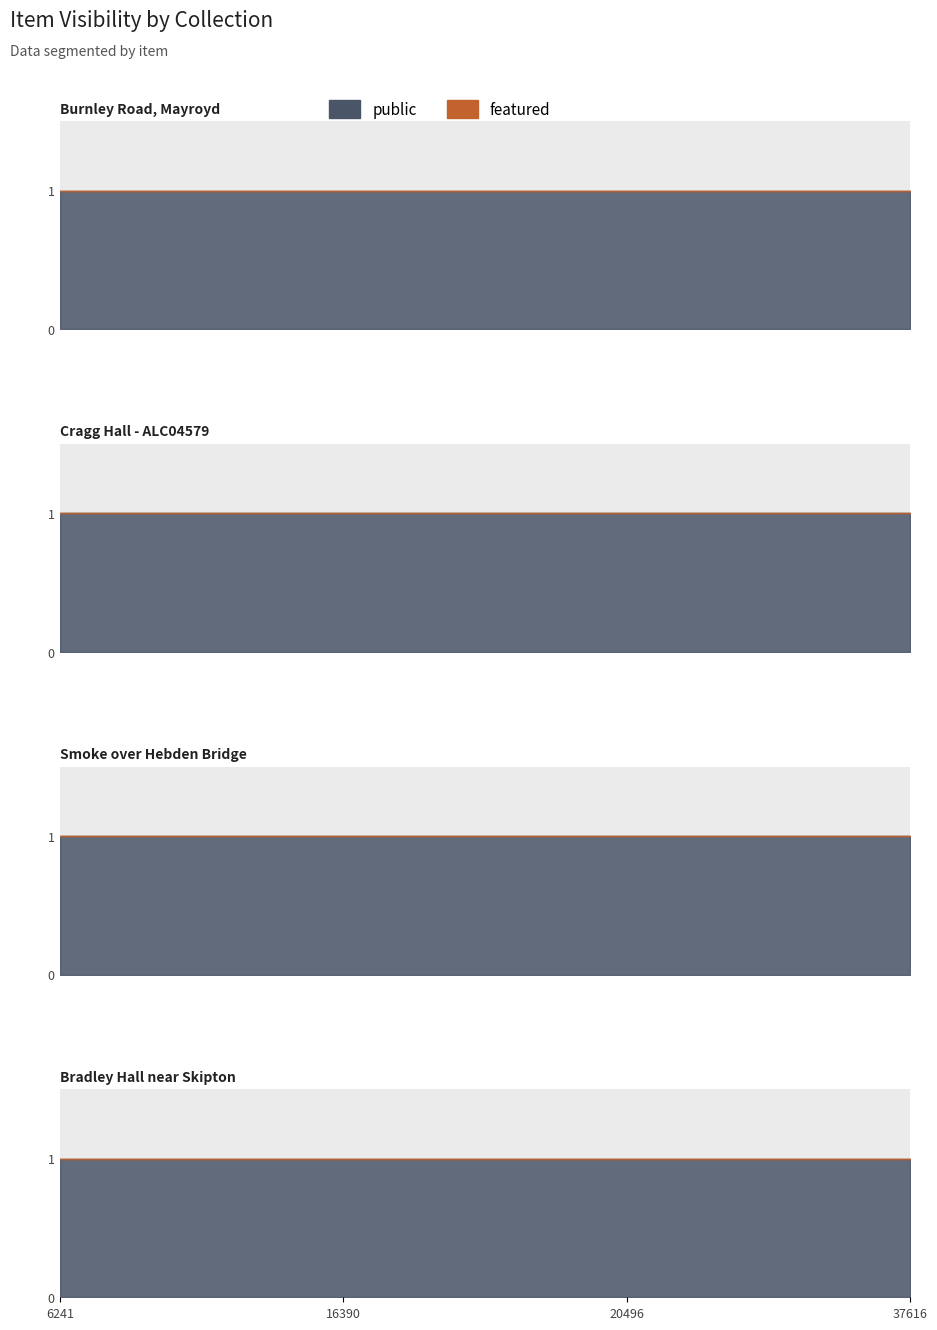

How many distinct data groups are displayed?

2